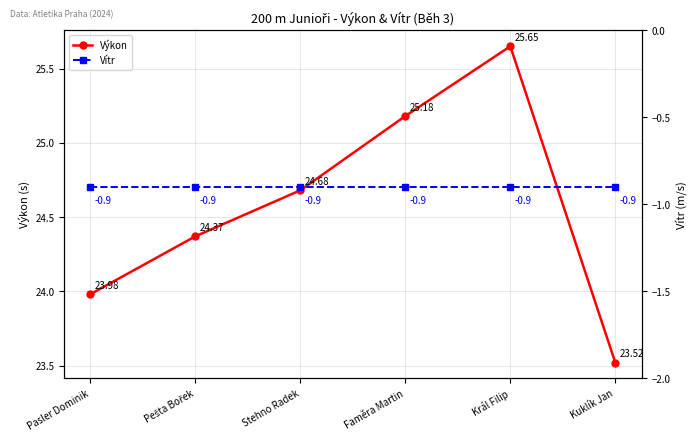

List the series in order of their overall mean, lowest first.

Vítr, Výkon